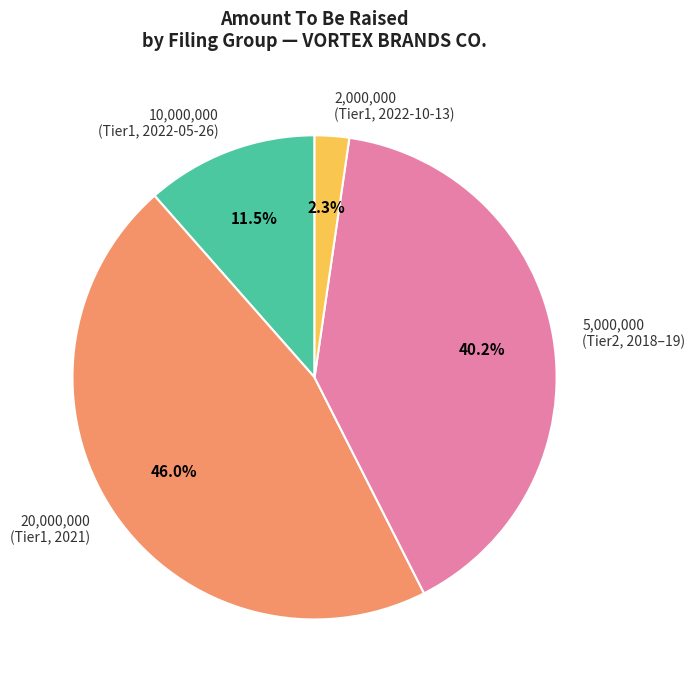

Rank the categories by value from highest to lowest.

20,000,000 (Tier1, 2021), 5,000,000 (Tier2, 2018–19), 10,000,000 (Tier1, 2022-05-26), 2,000,000 (Tier1, 2022-10-13)